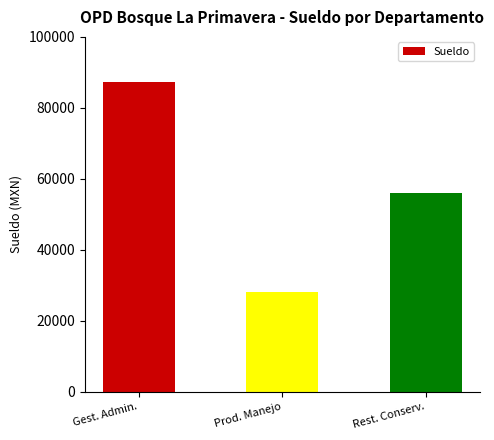

Where does the data first go above 56086?

Gest. Admin.